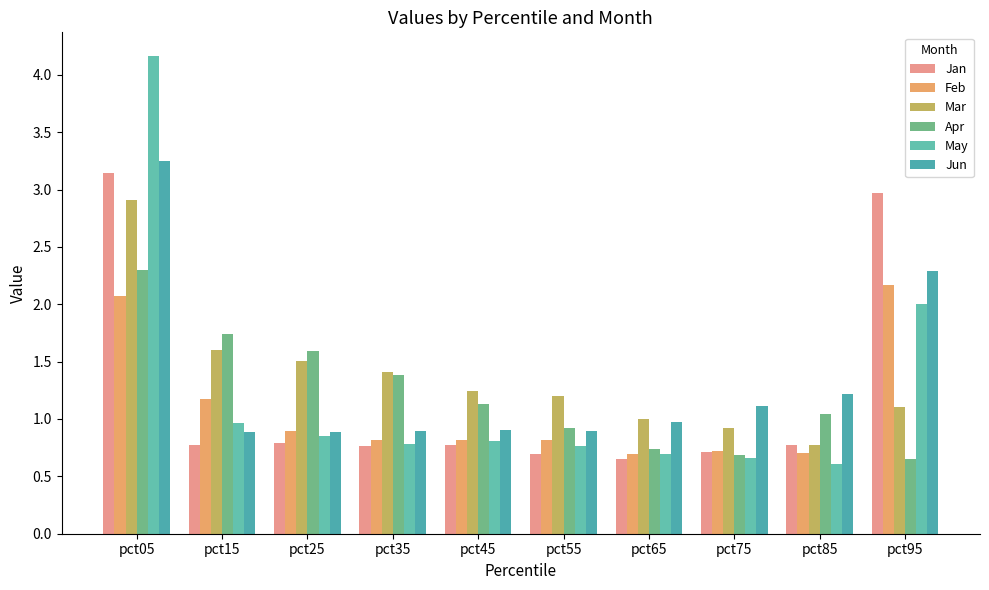

At which label is Apr closest to 1?

pct85